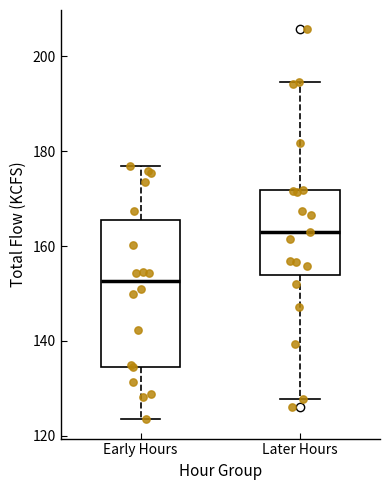

Reading left to right, transcribe this box plot: for each box, give where its median line is, the range the box spans, and where its two whiskers end, as read against the y-axis. The values are not printed on the chart, so give them approximately, as read against the axis.

Early Hours: median 152, box 134 to 166, whiskers 124 to 176
Later Hours: median 164, box 154 to 172, whiskers 128 to 194